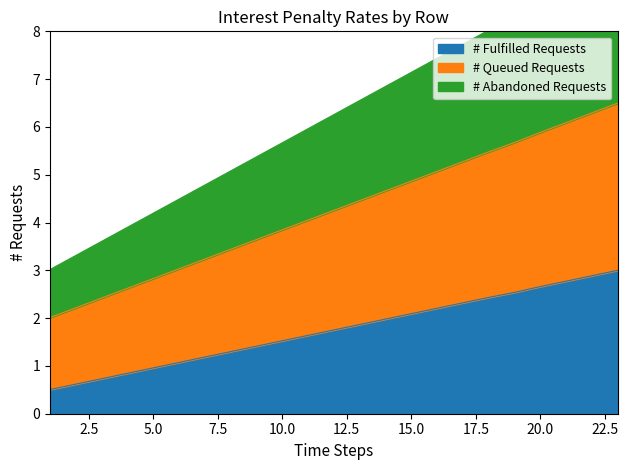

True or false: # Queued Requests and # Abandoned Requests cross at least once.

False